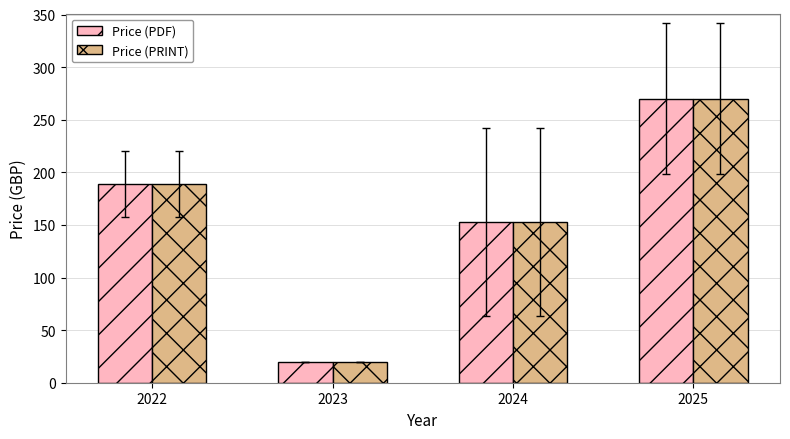

Reading right to left, list all the values displayed in this chart.

Price (PDF): 2025=269.9	2024=152.9	2023=20.0	2022=189.0
Price (PRINT): 2025=269.9	2024=152.9	2023=20.0	2022=189.0